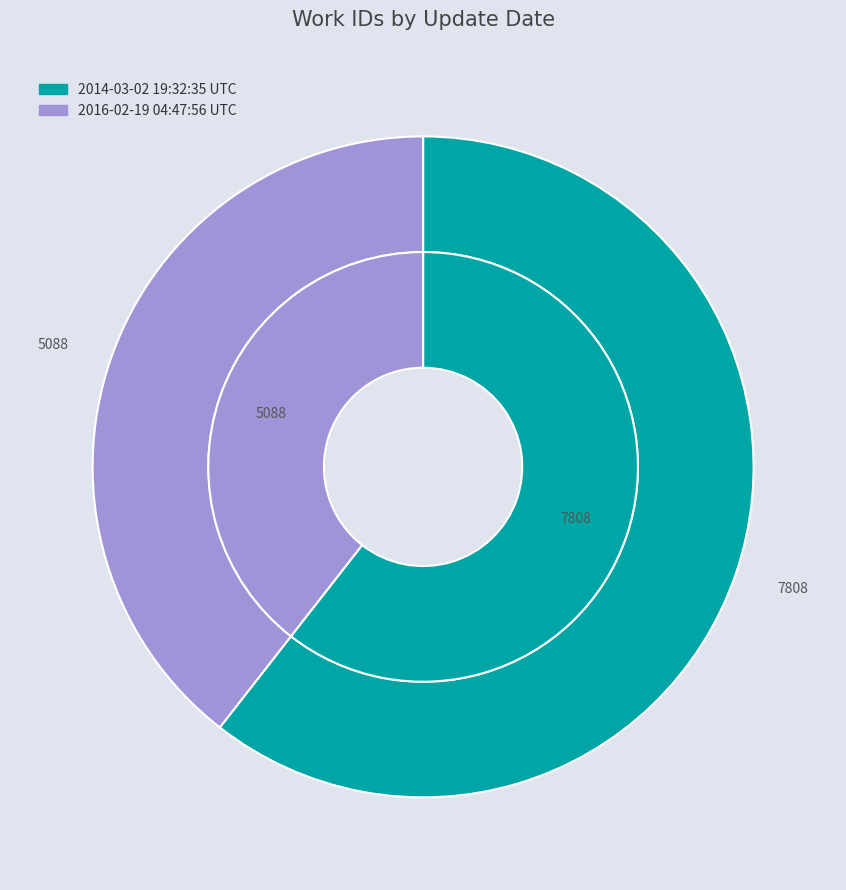

What percentage is the 2014-03-02 19:32:35 UTC slice, to the nearest percent?

61%